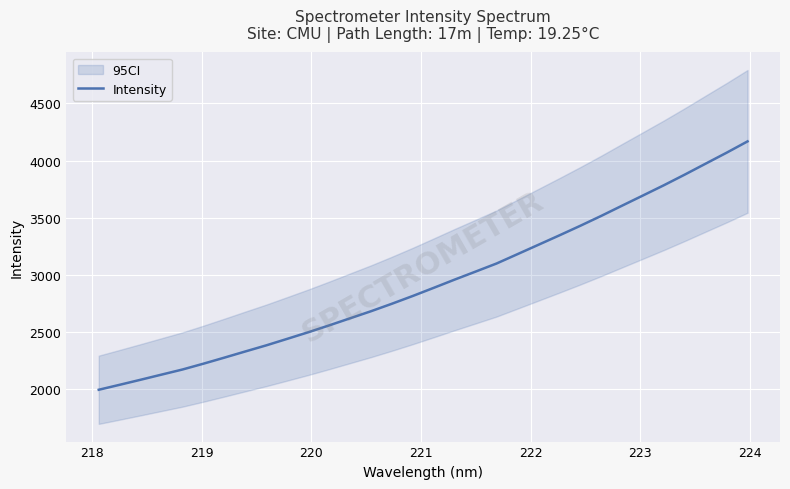

Reading right to left, extract all data points from this chart.

4167.5	4068.5	3972.9	3876.9	3783.7	3693.9	3604.7	3514.8	3428.2	3344.4	3262.1	3180.0	3098.2	3027.5	2957.3	2885.3	2814.0	2745.8	2680.1	2618.2	2556.0	2495.8	2438.3	2381.3	2327.9	2273.8	2220.8	2169.9	2125.0	2080.0	2035.8	1992.3